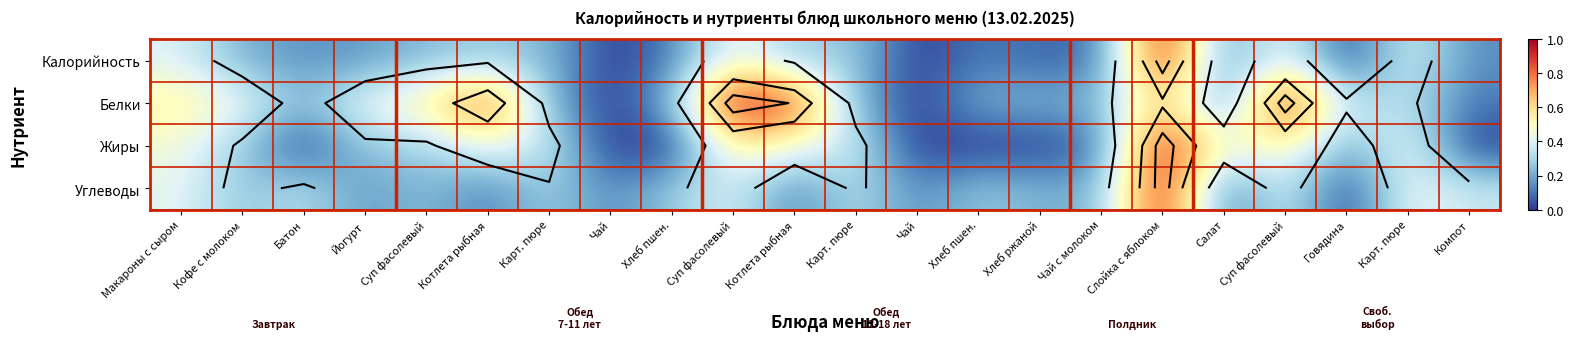

Between Хлеб пшен. and Суп фасолевый, which is larger?

Суп фасолевый